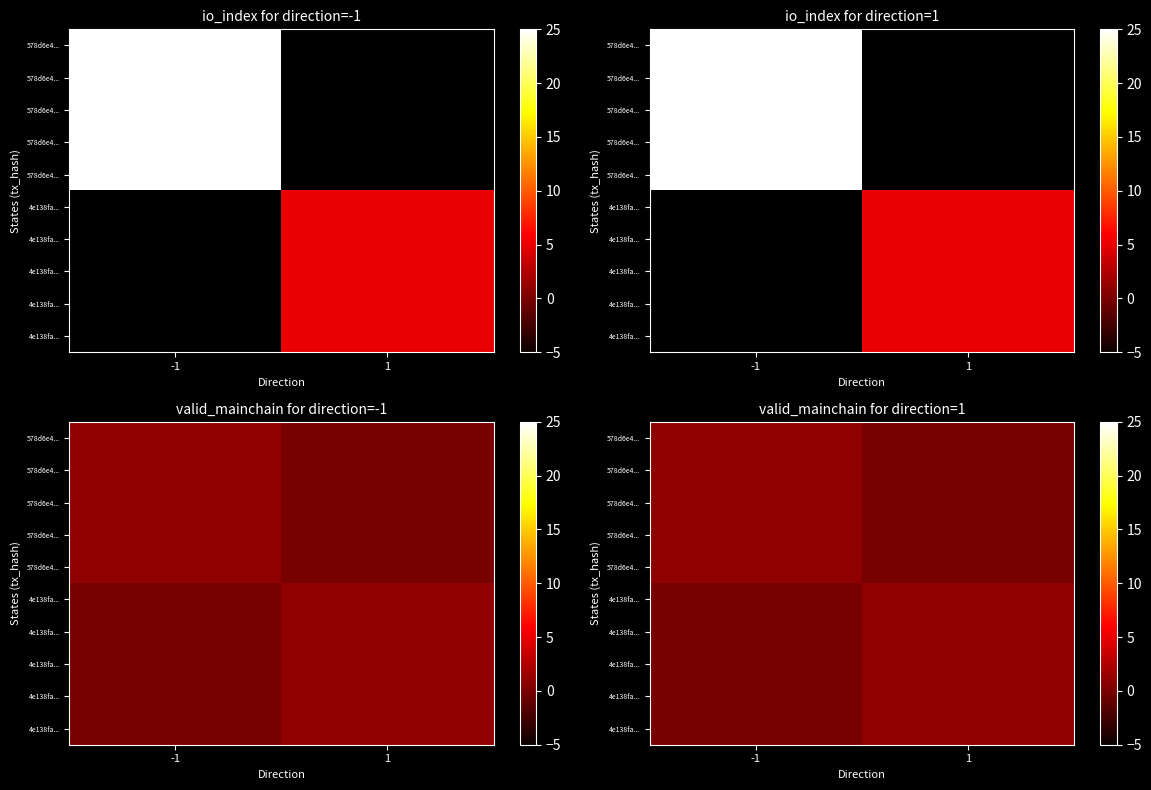

At how many categories does at least one series exceed 0?

2